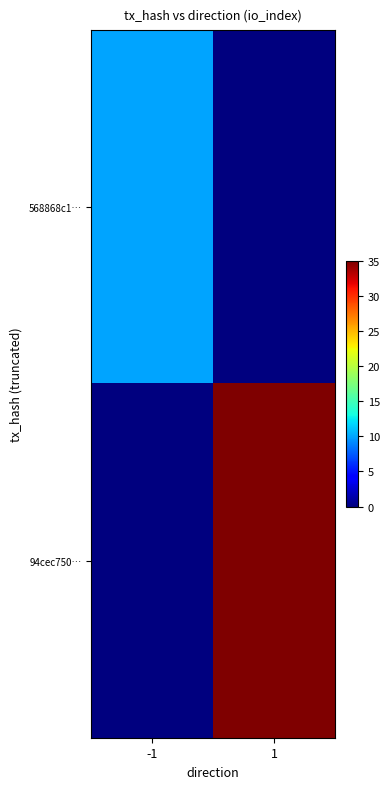

Reading left to right, list all the values displayed in this chart.

568868c1…: -1=10	1=0
94cec750…: -1=0	1=35